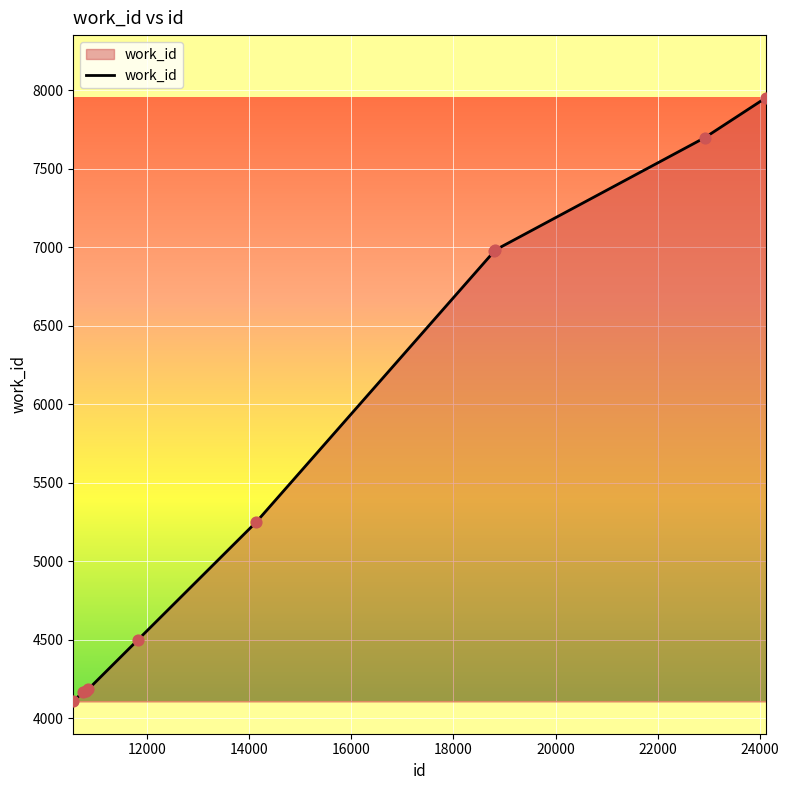

What is the difference between the maximum and minimum values?

3848